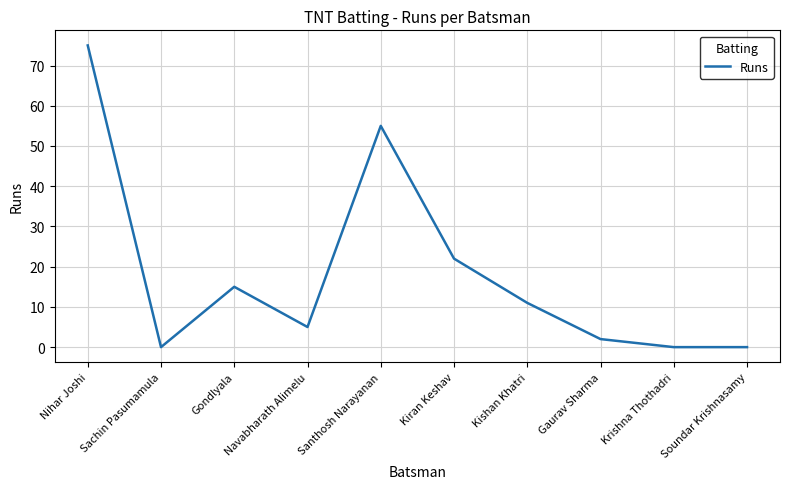

What is the difference between the values at Kiran Keshav and Navabharath Alimelu?

17